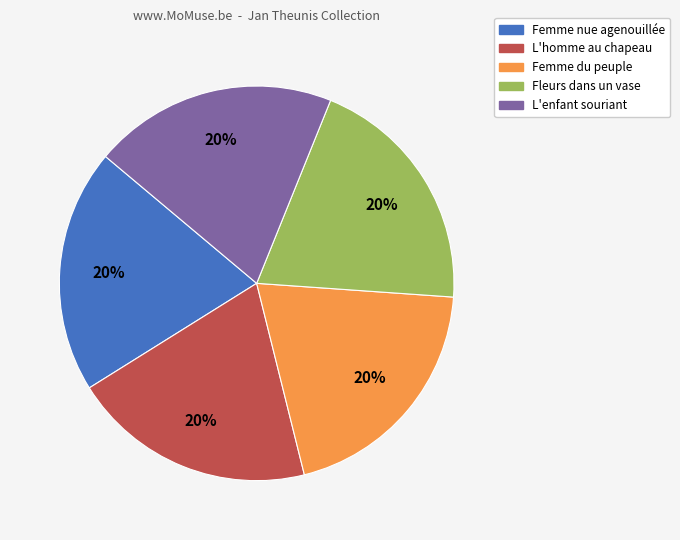

Is L'enfant souriant the majority of the pie?

No